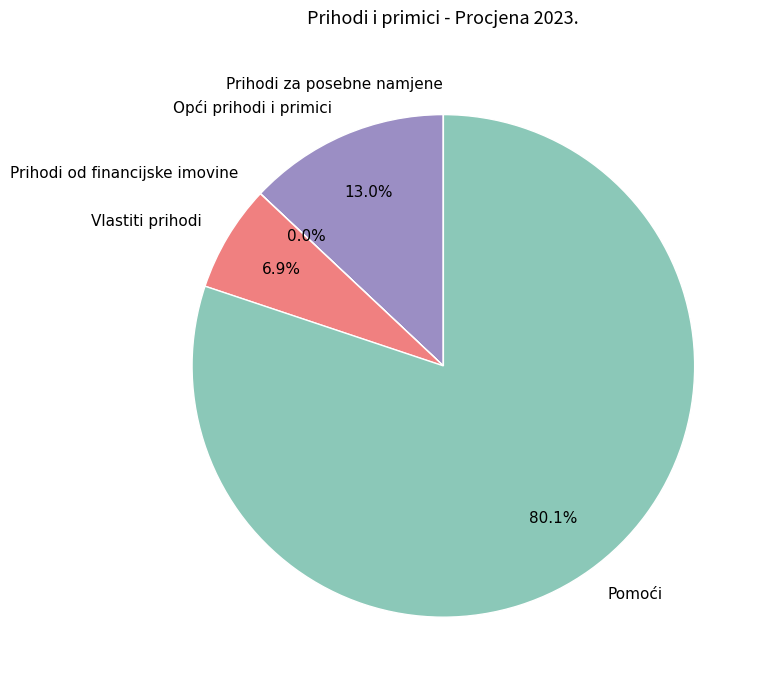

Between Opći prihodi i primici and Pomoći, which is larger?

Pomoći